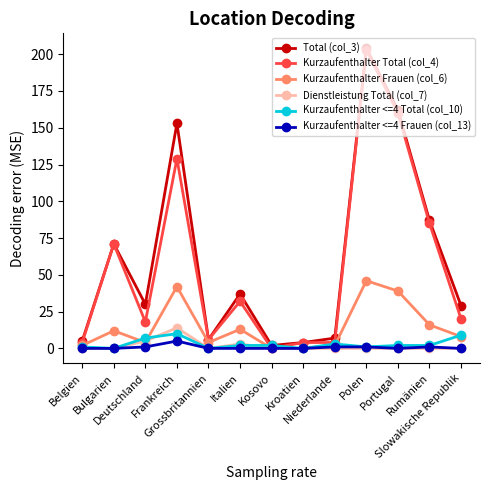

True or false: Total (col_3) has more than 1 interior local peaks.

True